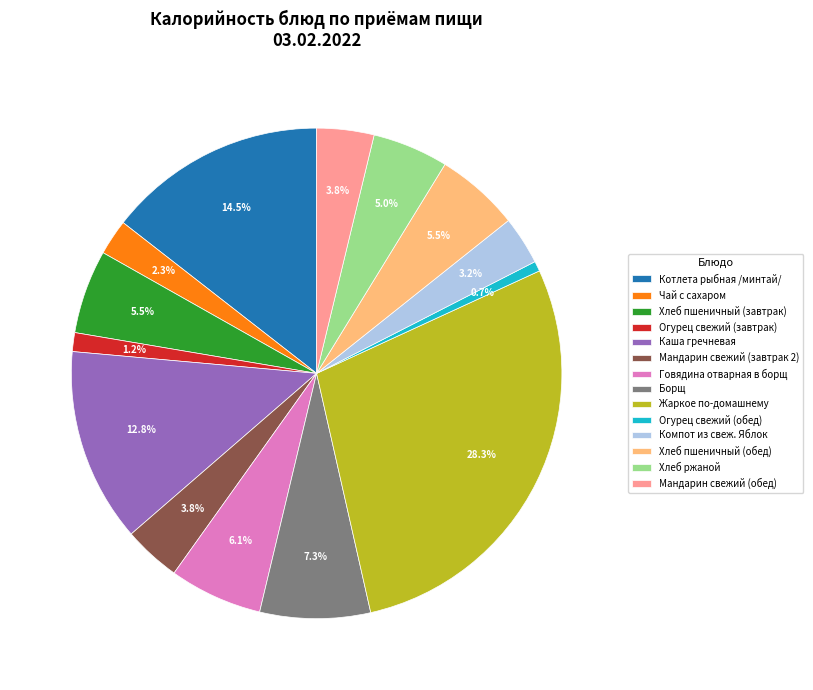

To the nearest percent, what portion does Мандарин свежий (обед) represent?

4%